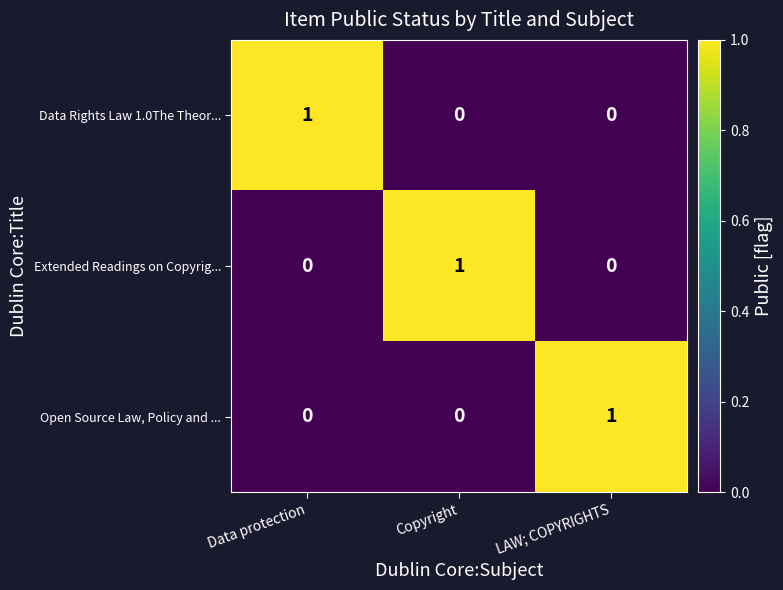

The Data Rights Law 1.0The Theor... series shows 0 at Data protection. True or false?

False